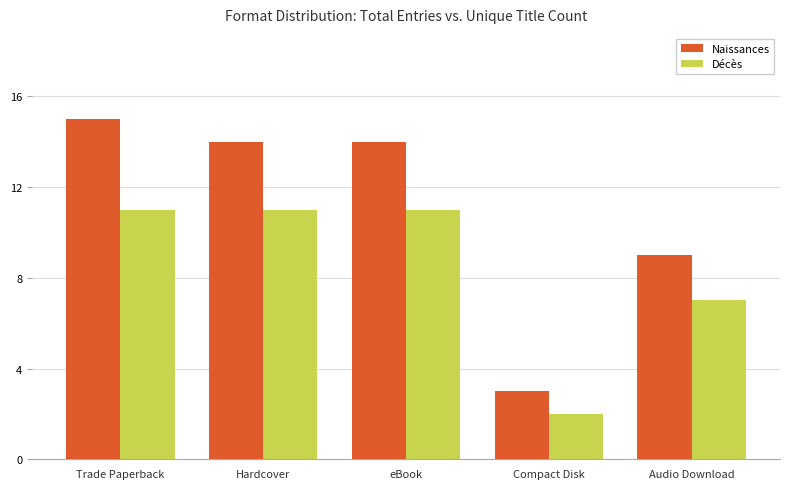

Where is Naissances nearest to the value 9?

Audio Download